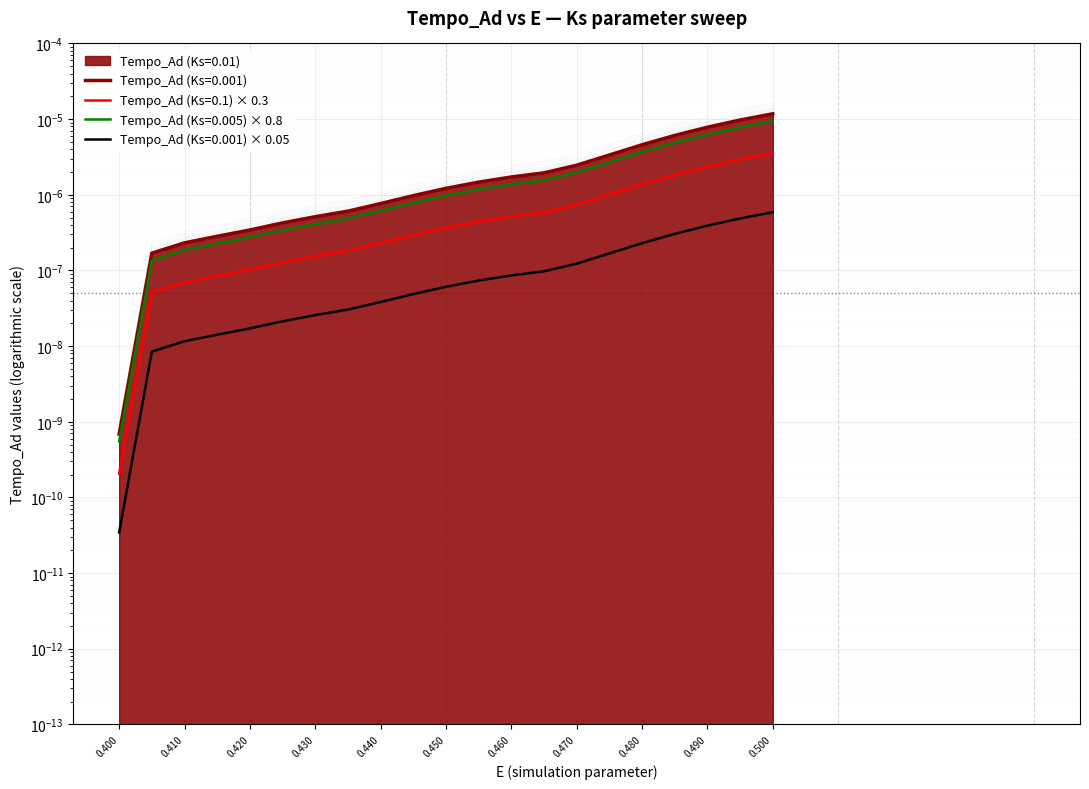

Is the value of Tempo_Ad_Ks0.01 at 11 greater than the value of Tempo_Ad_Ks0.1 at 0?

Yes